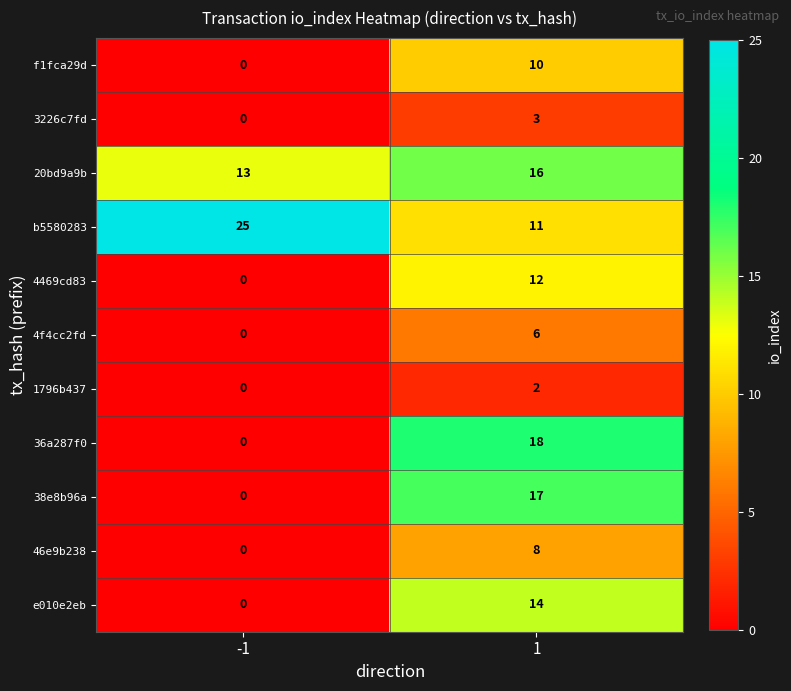

True or false: 20bd9a9b has a value of 13 at -1.

True